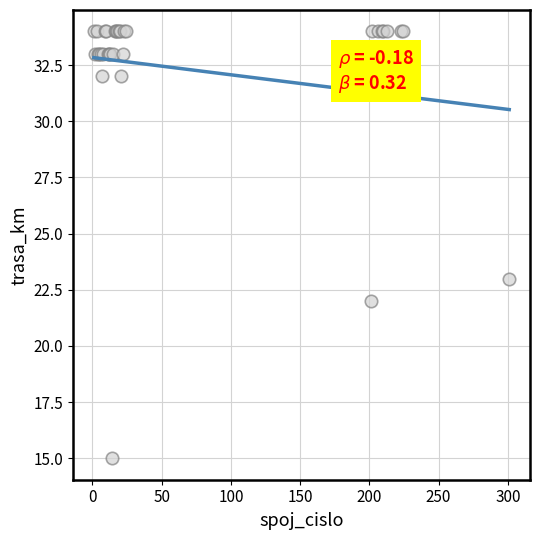

What Y value in the scatter plot is closest to 24?

23